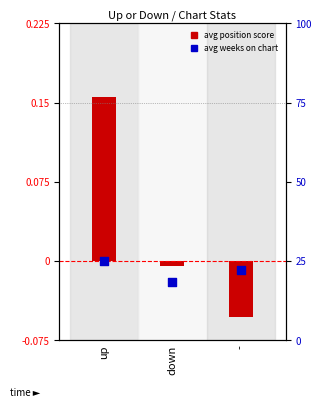

Which series has the largest total across all categories?

avg weeks on chart